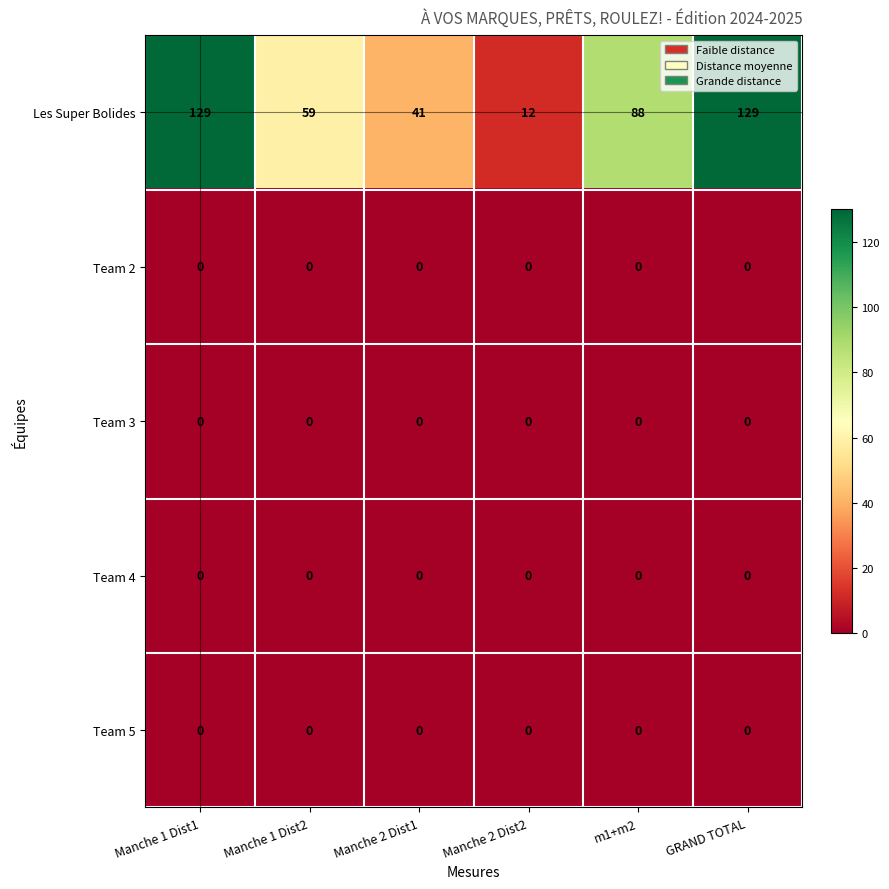

The Team 3 series shows 0 at Manche 2 Dist1. True or false?

True